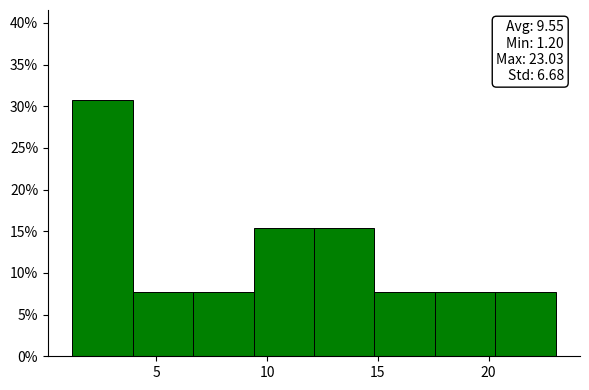

Which range on the x-axis has the tallest bar?

1.0 to 4.0